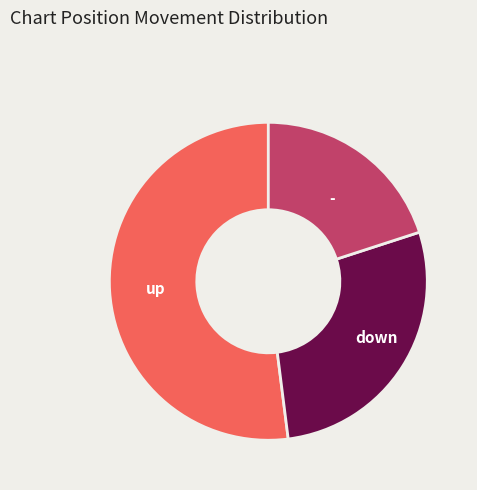

Is there a majority slice in this chart?

Yes